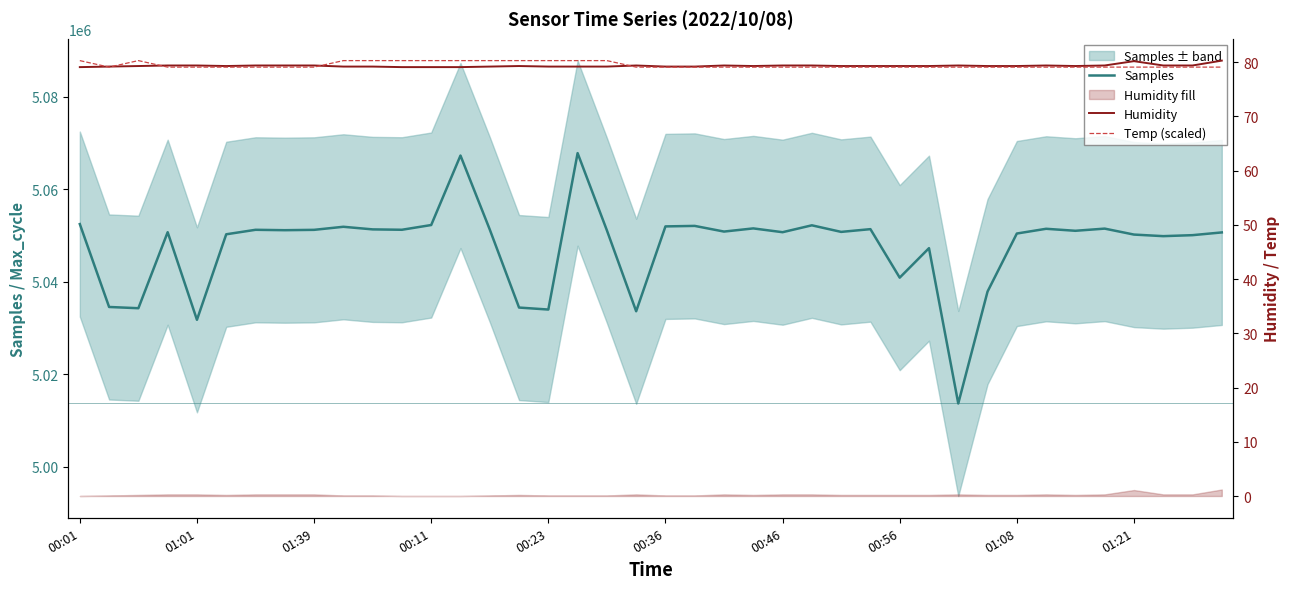

What is the spread (max minus min) of values at 01:21?

5051780.8